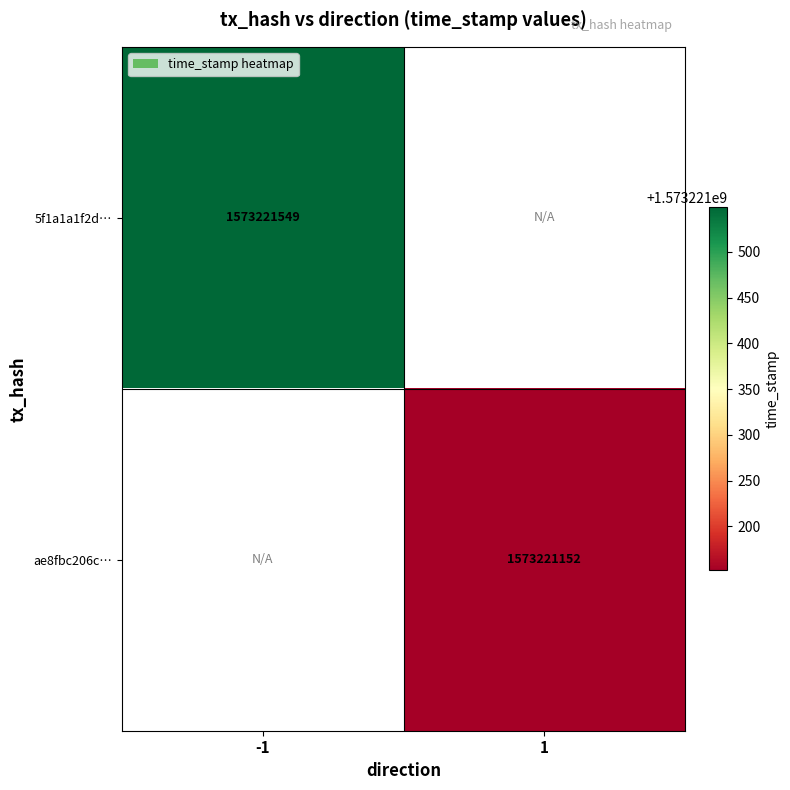

How many distinct data groups are displayed?

2